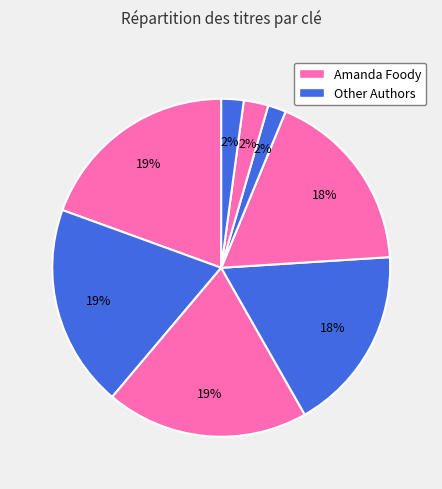

How many slices are in this pie chart?

8